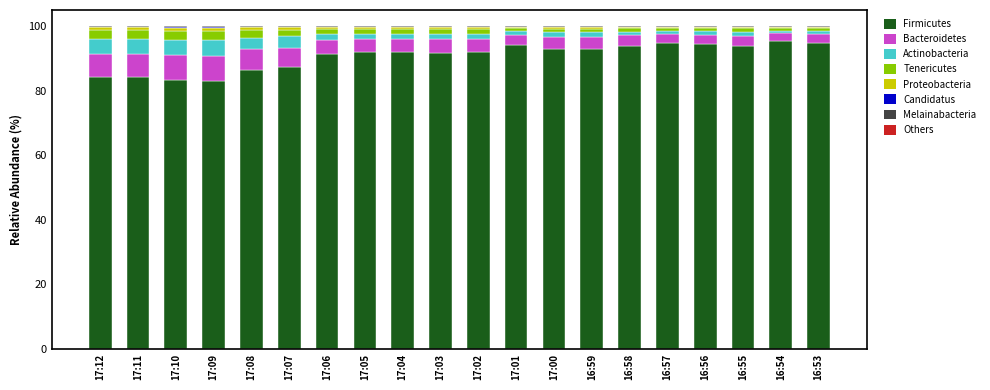

What is the label of the 17th bar from the left?

16:56